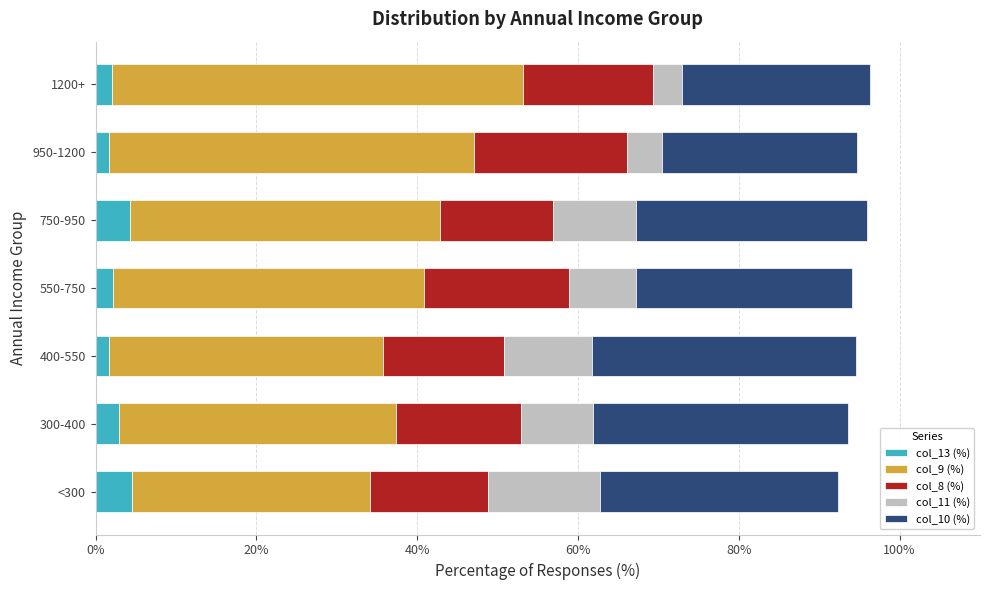

Count the number of data series in this chart.

5